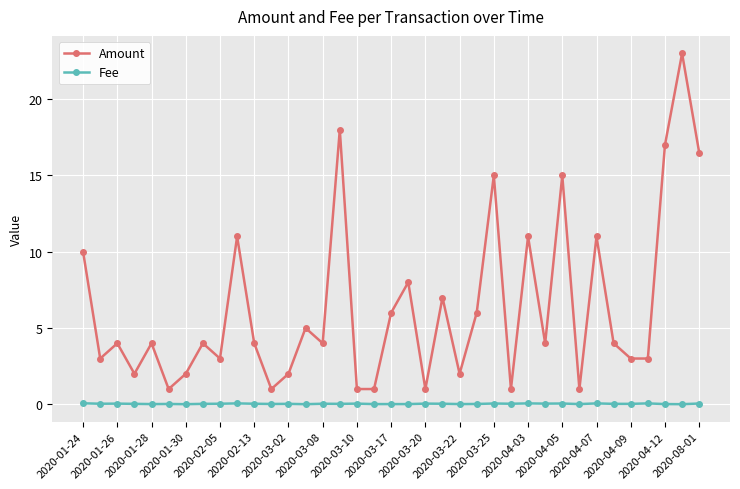

How many interior local peaks does the Amount series have?

13